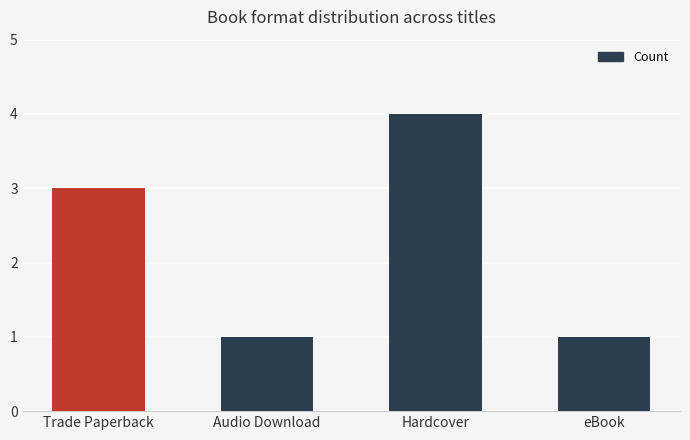

Are the bars grouped side by side (vs. stacked)?

No